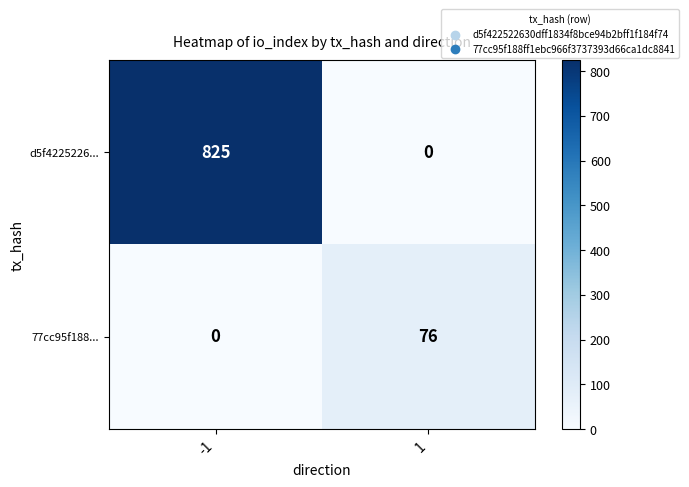

At which category is the sum across all series the highest?

-1